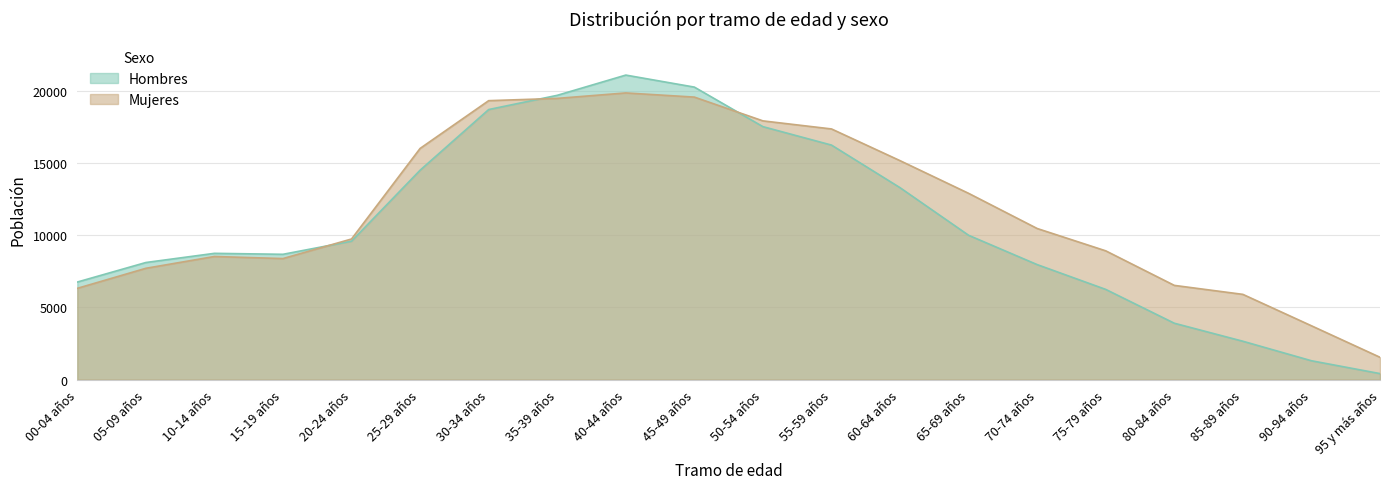

What is the maximum value shown in the chart?

21105